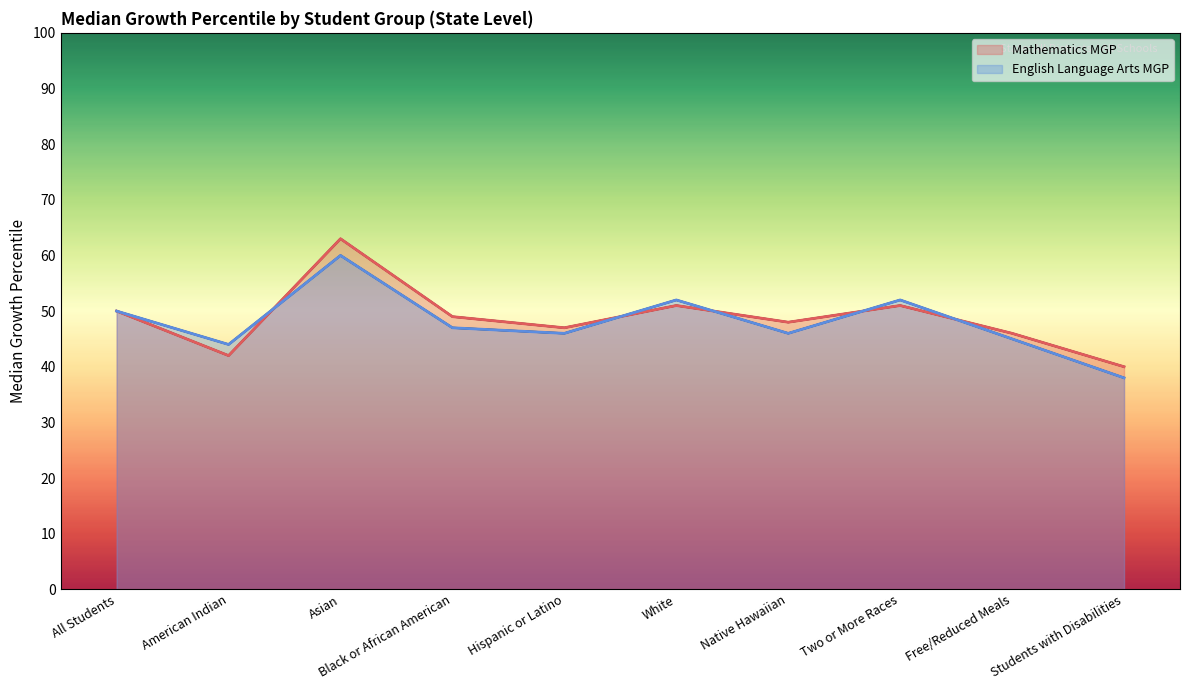

What is the difference between the English Language Arts MGP values at Students with Disabilities and American Indian?

6